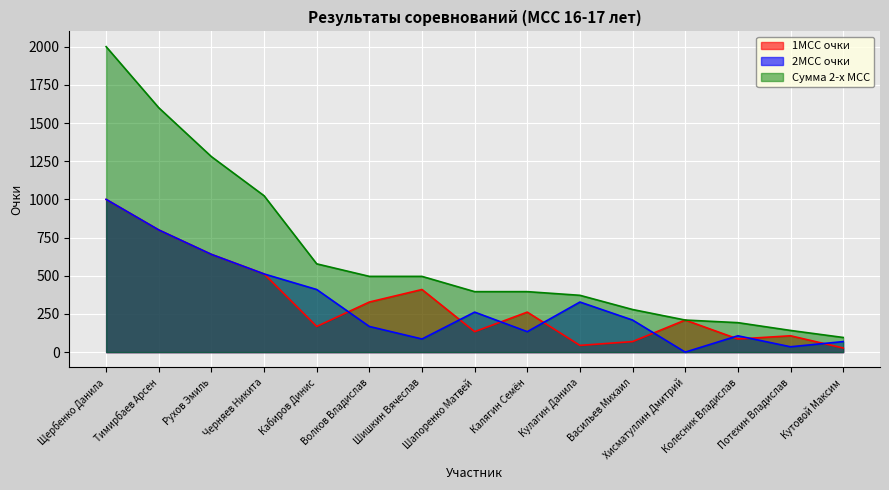

How many distinct data groups are displayed?

3